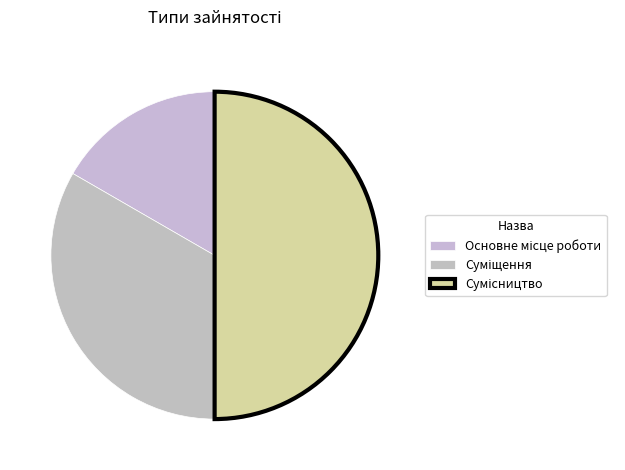

The Основне місце роботи slice represents 17% of the pie. True or false?

True